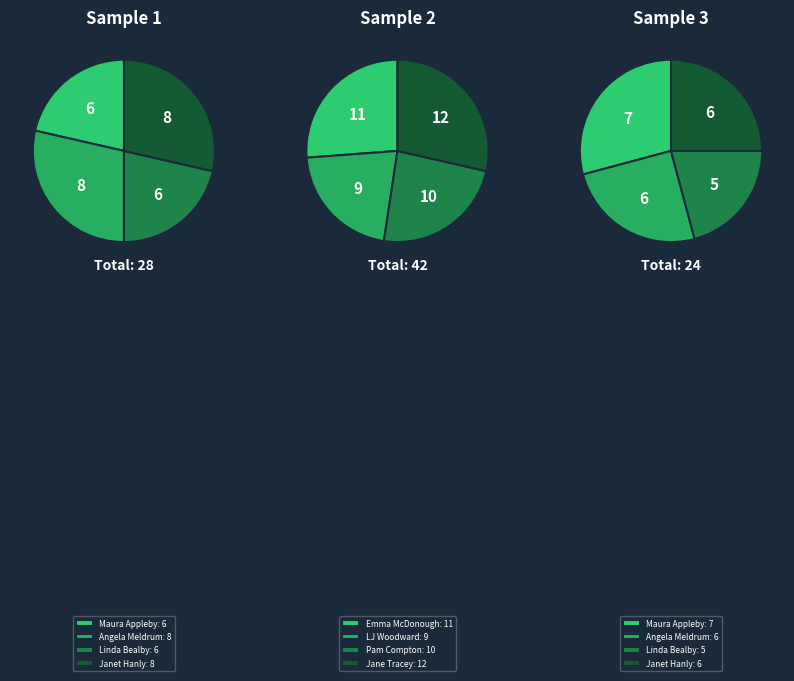

Which has a higher value, LJ Woodward or Linda Bealby?

LJ Woodward